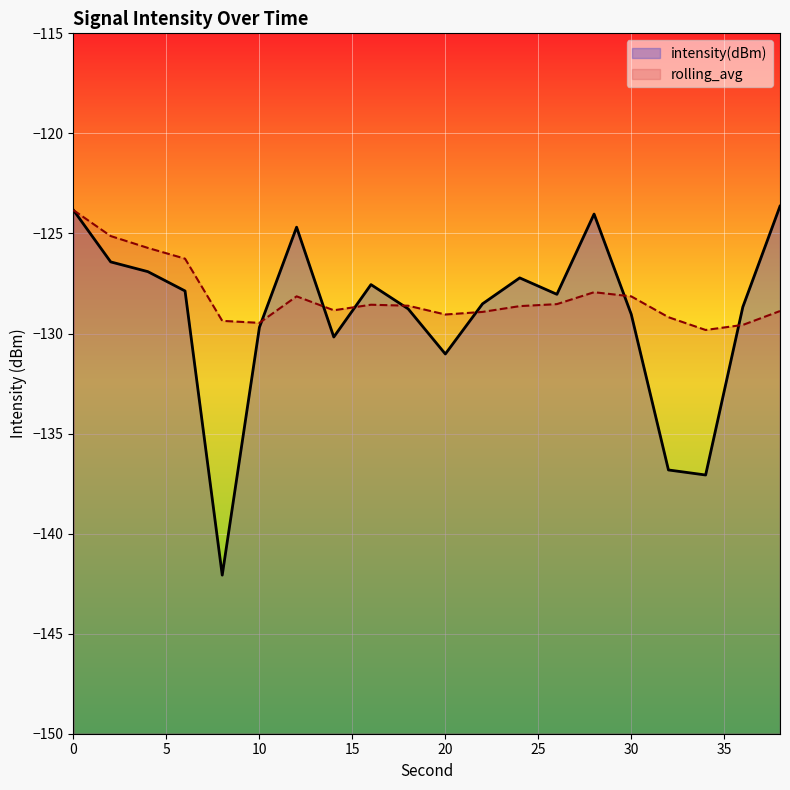

Reading right to left, extract all data points from this chart.

intensity(dBm): 38=-123.6	36=-128.7	34=-137.1	32=-136.8	30=-129.0	28=-124.0	26=-128.0	24=-127.2	22=-128.5	20=-131.0	18=-128.8	16=-127.6	14=-130.2	12=-124.7	10=-129.7	8=-142.1	6=-127.9	4=-126.9	2=-126.4	0=-123.8
rolling_avg: 38=-128.9	36=-129.6	34=-129.8	32=-129.2	30=-128.1	28=-127.9	26=-128.5	24=-128.6	22=-128.9	20=-129.1	18=-128.6	16=-128.6	14=-128.8	12=-128.1	10=-129.5	8=-129.4	6=-126.3	4=-125.7	2=-125.1	0=-123.8